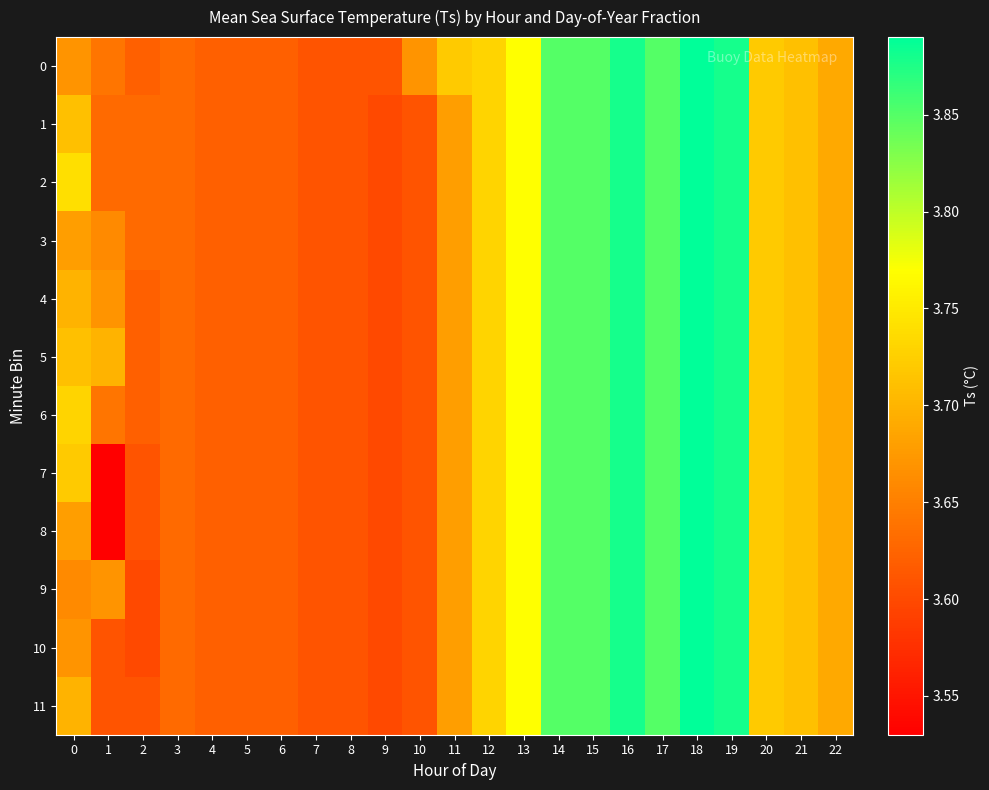

At which category does the chart reach its peak across all series?

18